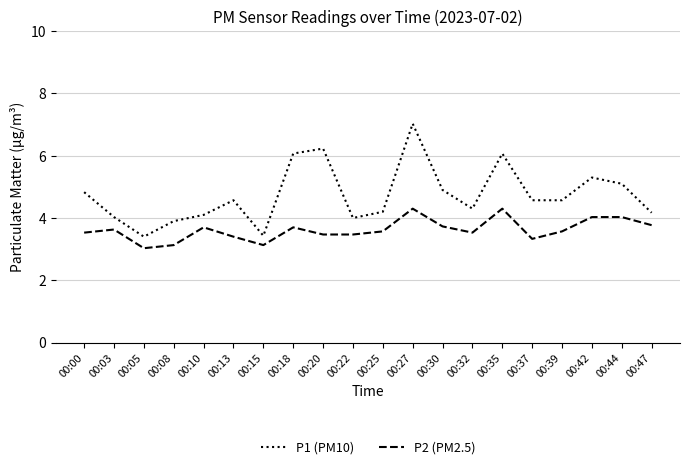

Between 00:08 and 00:25, which series saw the biggest shift?

P2 (PM2.5)